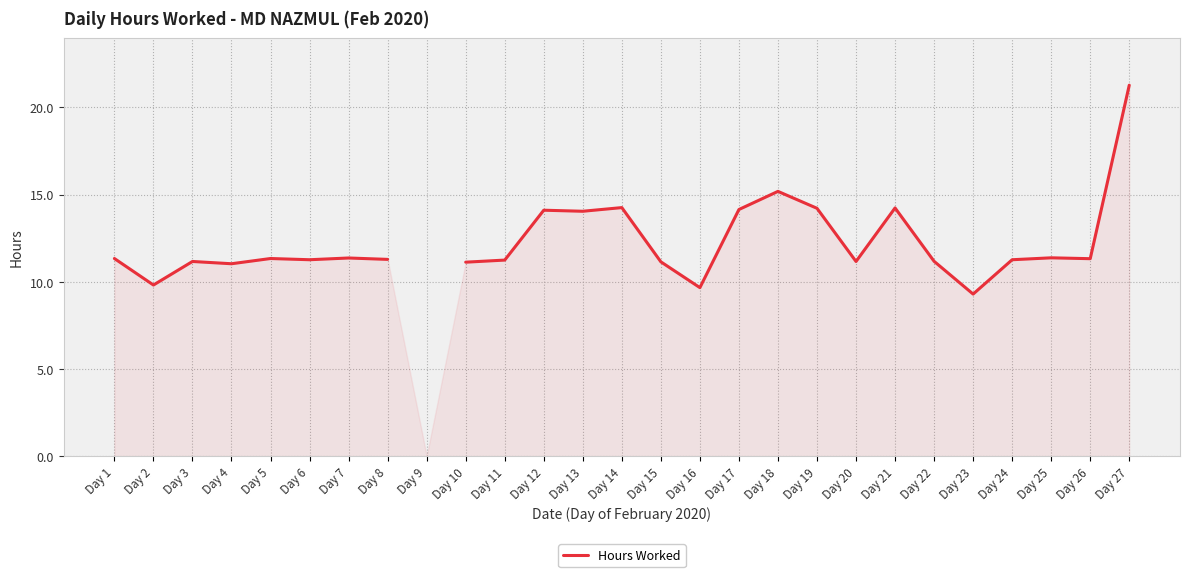

How many lines are shown in the chart?

1